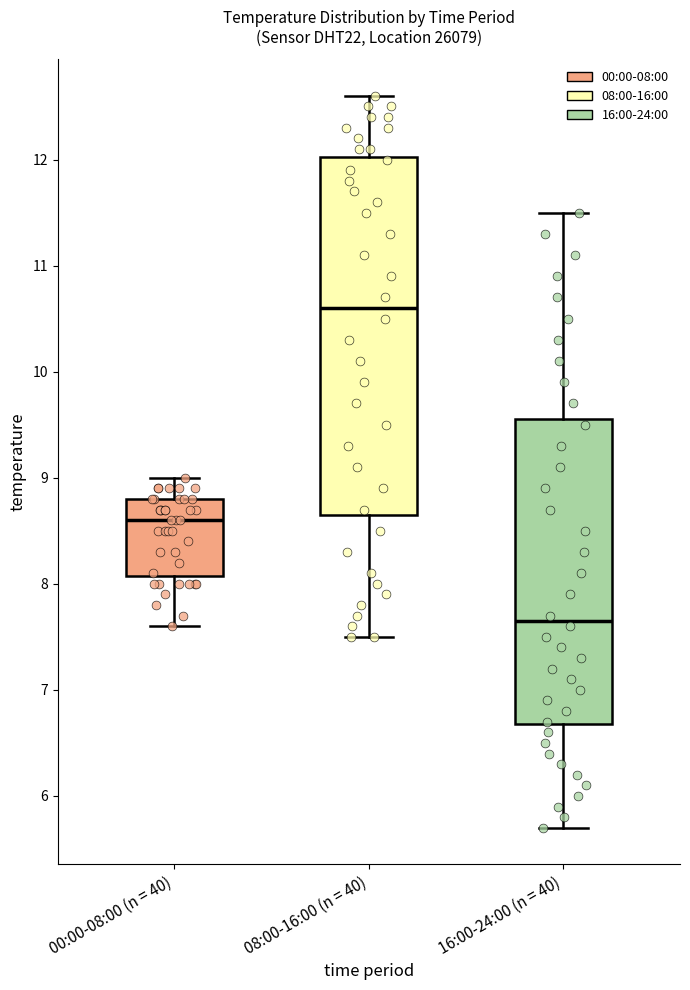

Reading left to right, read every box against the y-axis: the position of its median line, the range the box covers, and the ends of its whiskers. The values are not printed on the chart, so give them approximately, as read against the axis.

00:00-08:00 (n = 40): median 8.6, box 8.1 to 8.8, whiskers 7.6 to 9.0
08:00-16:00 (n = 40): median 10.6, box 8.7 to 12.0, whiskers 7.5 to 12.6
16:00-24:00 (n = 40): median 7.7, box 6.7 to 9.6, whiskers 5.7 to 11.5